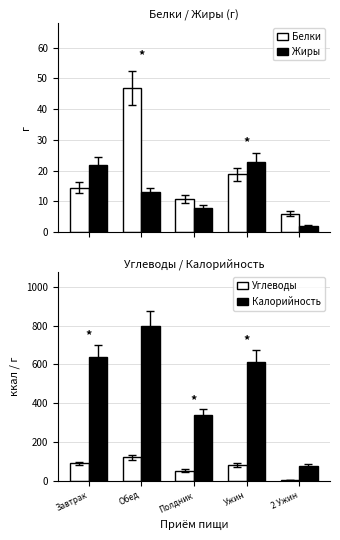

What is the lowest value of the Белки series?

6.0